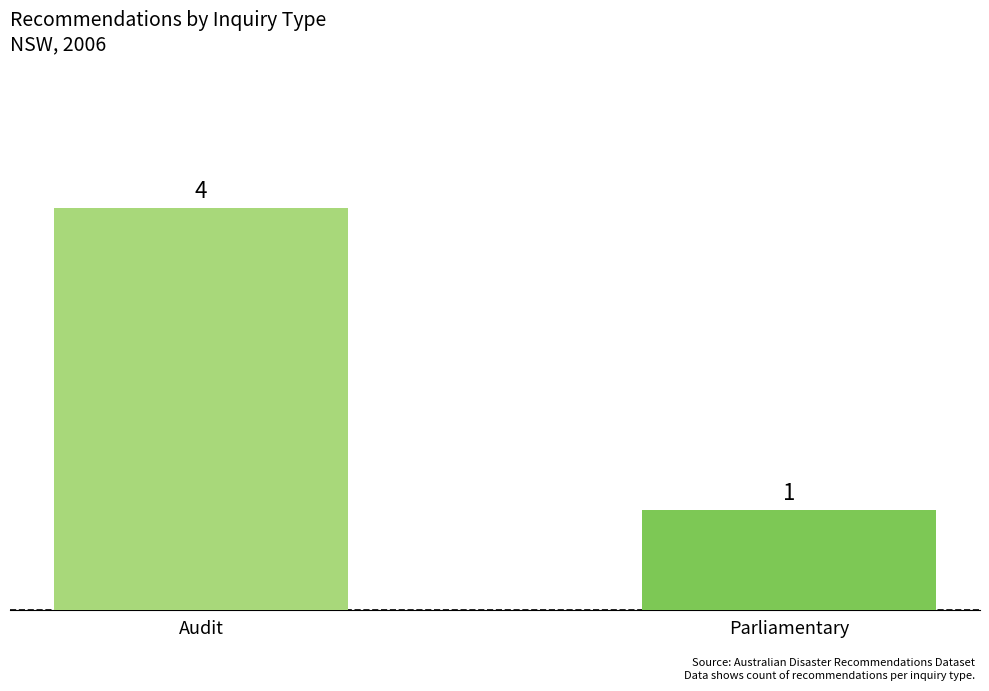

List the labels in order of value, largest first.

Audit, Parliamentary